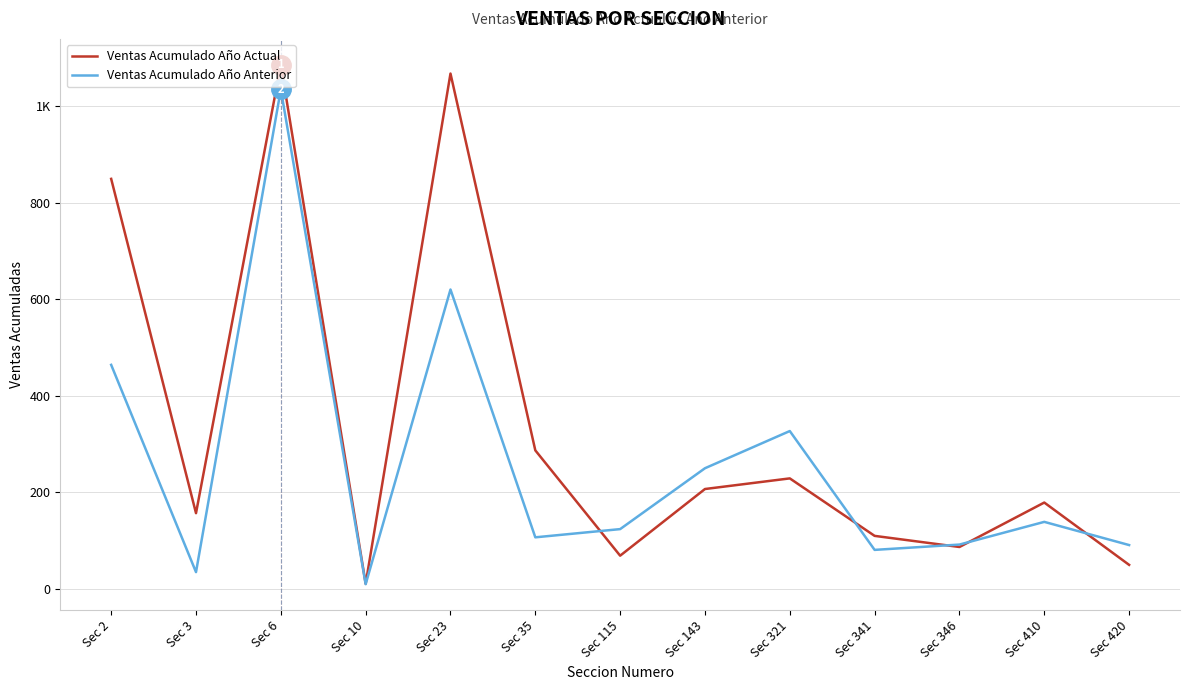

What is the value of the Ventas Acumulado Año Anterior point at the 6th from the left?

107